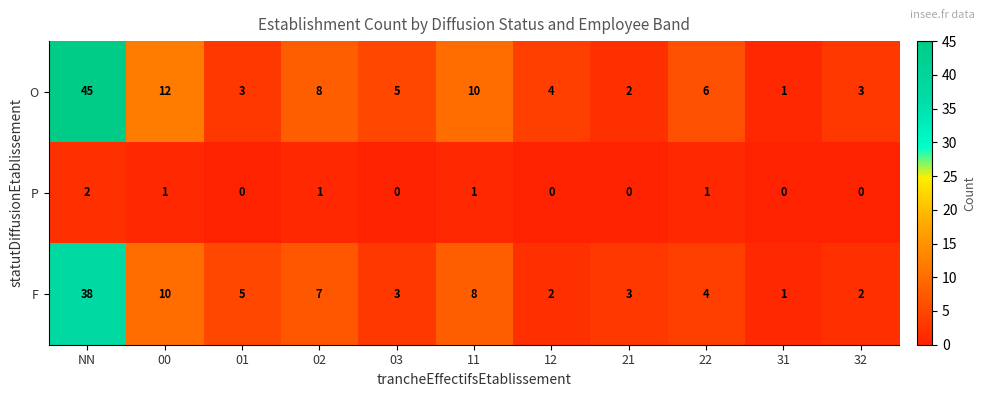

What is the difference between the second highest and second lowest values in the F series?

8